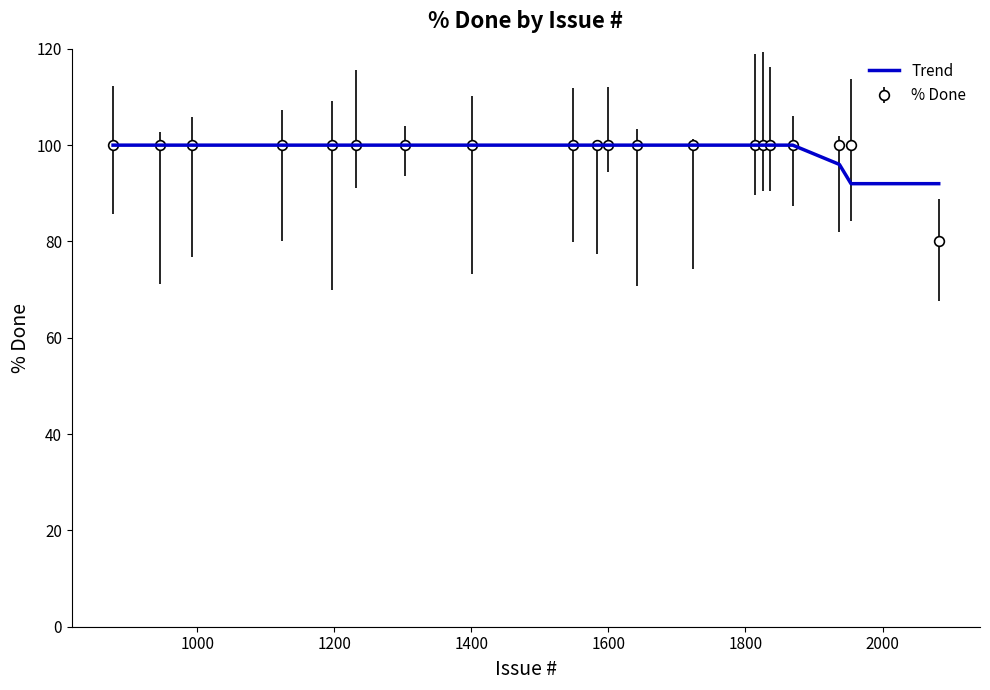

Which series has the widest spread of values?

% Done